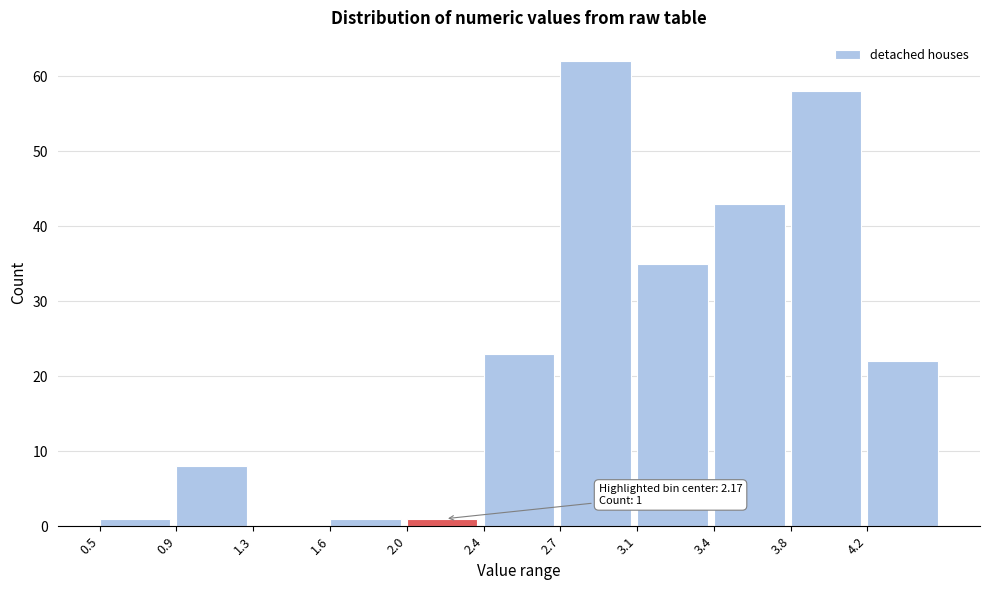

Reading right to left, extract all data points from this chart.

4.2=22	3.8=58	3.4=43	3.1=35	2.7=62	2.4=23	2.0=1	1.6=1	1.3=0	0.9=8	0.5=1